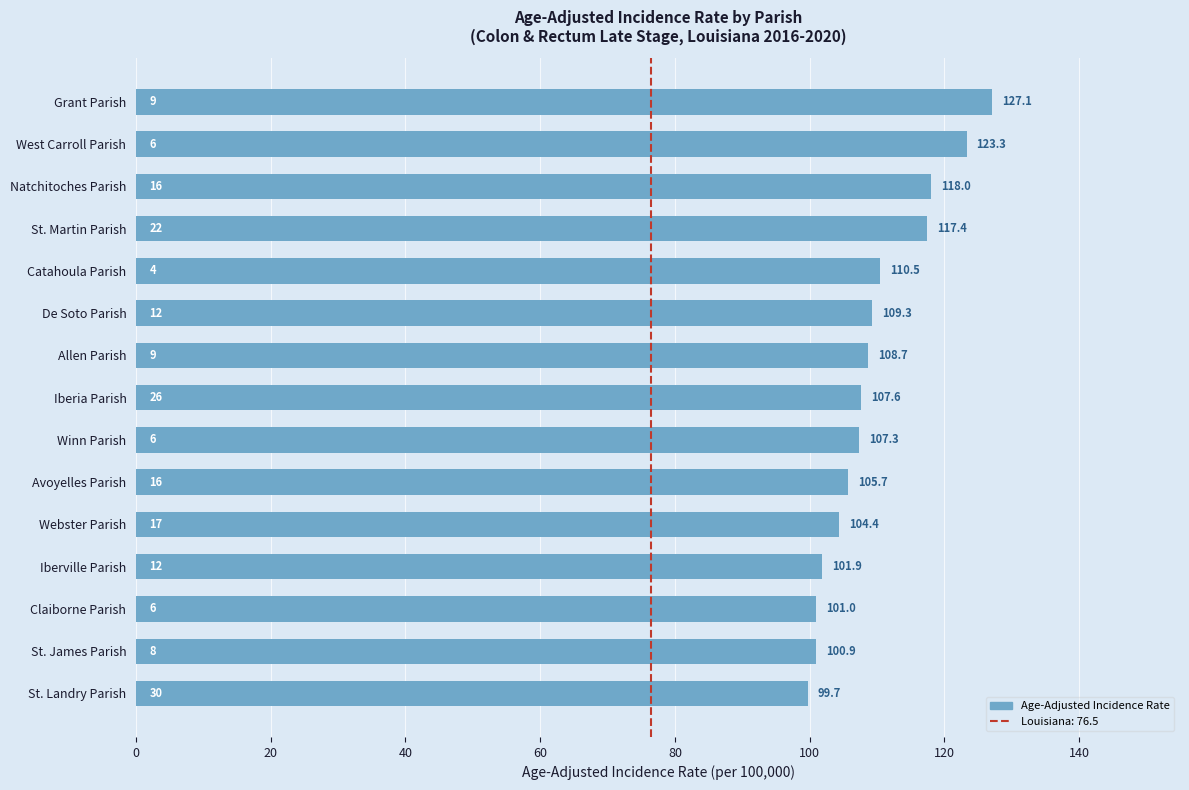

Which has a higher value, Natchitoches Parish or Claiborne Parish?

Natchitoches Parish